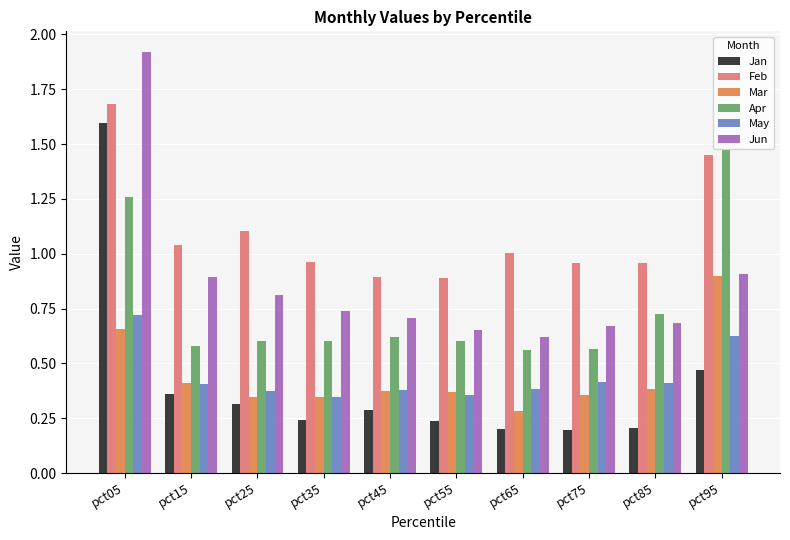

What is the total value across all series at pct05?

7.8